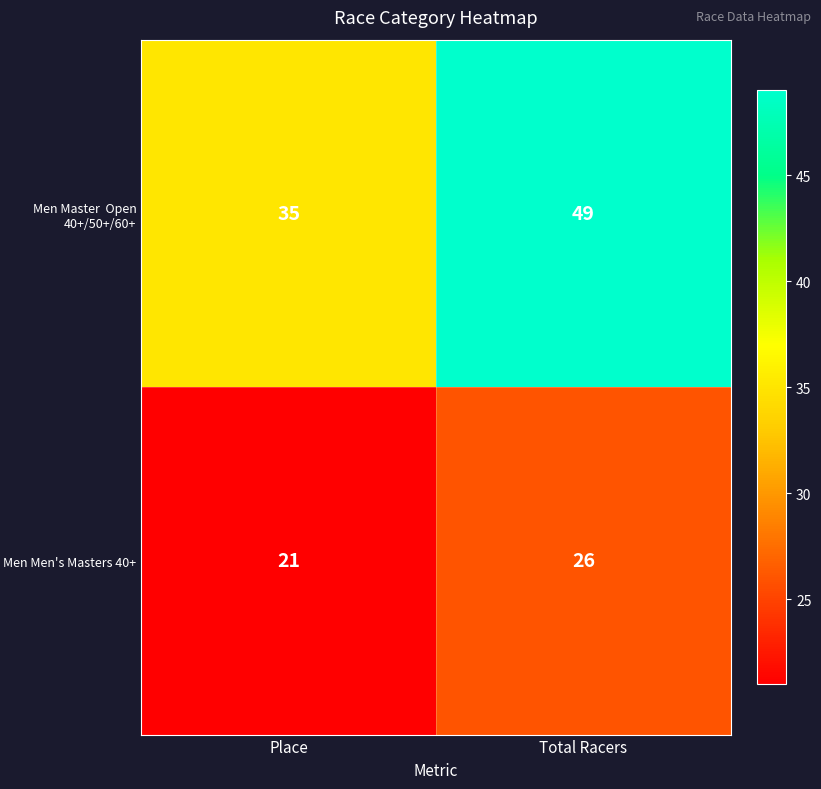

At which category is the sum across all series the highest?

Total Racers